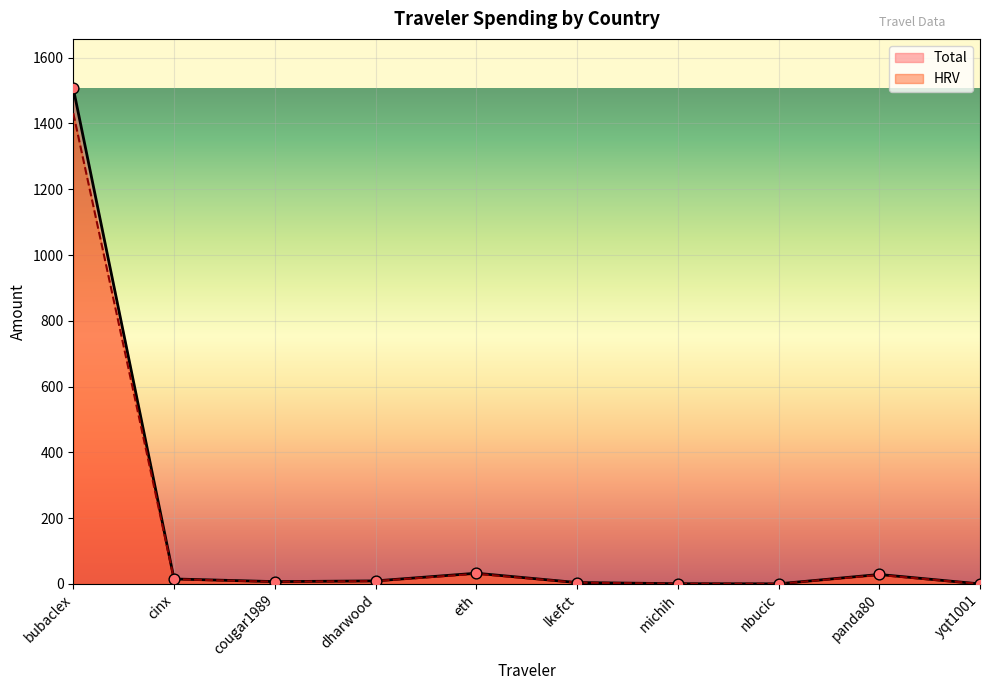

Which series reaches the maximum Y coordinate?

Total